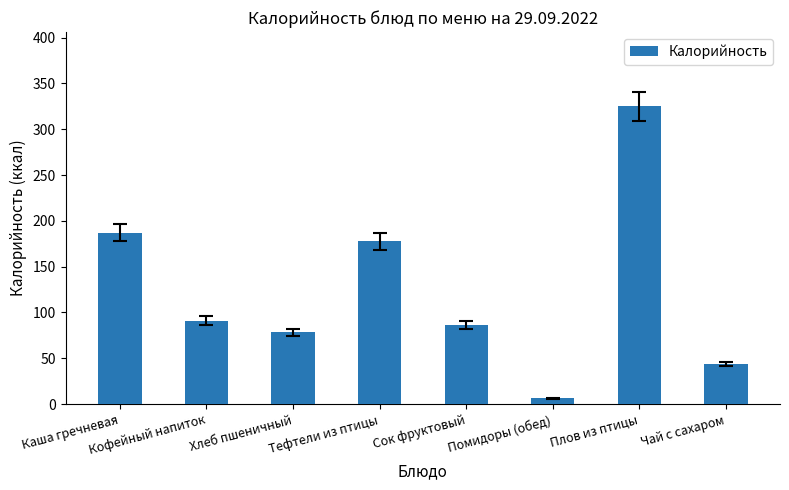

What is the change in value from Плов из птицы to Чай с сахаром?

-280.9